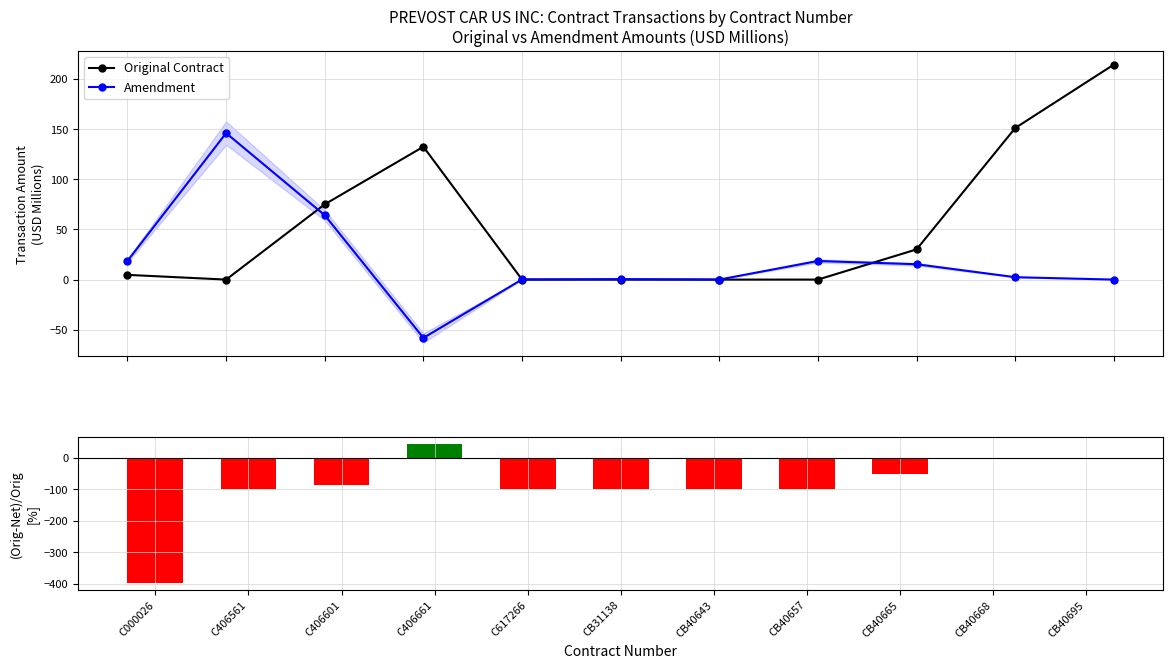

What position from the right is CB40665?

3